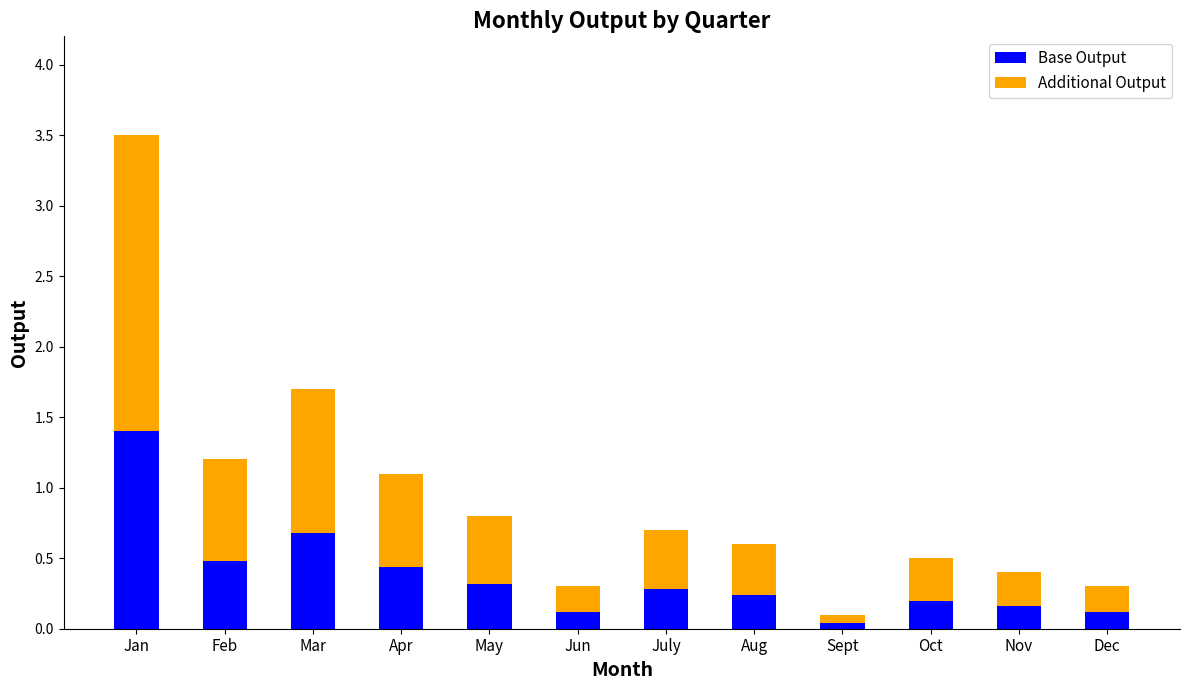

What is the difference between the second highest and minimum values in the Base Output series?

0.6